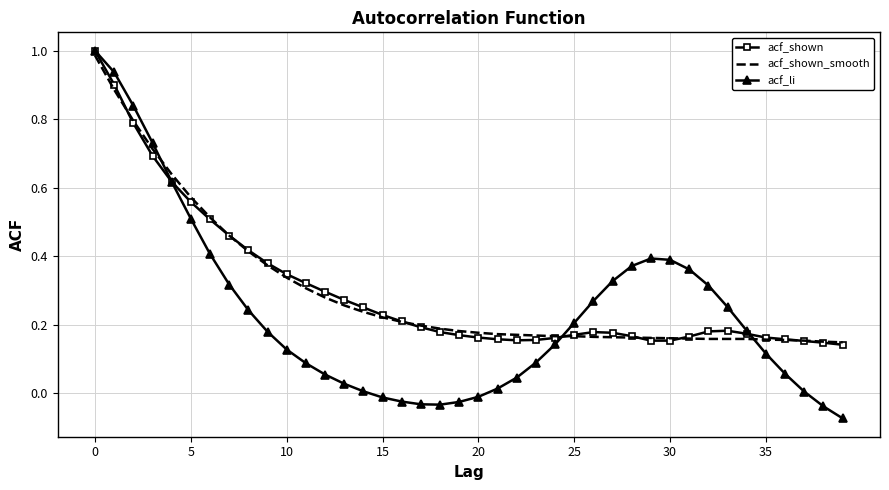

True or false: acf_shown_smooth and acf_li cross at least once.

True